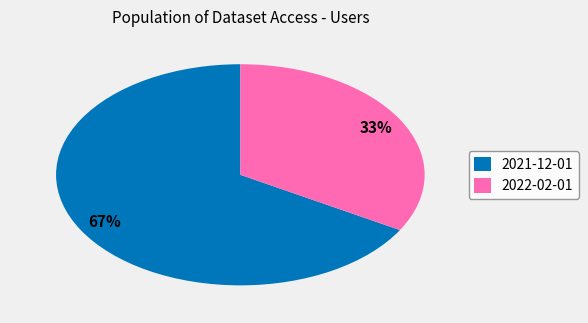

To the nearest percent, what portion does 2021-12-01 represent?

67%